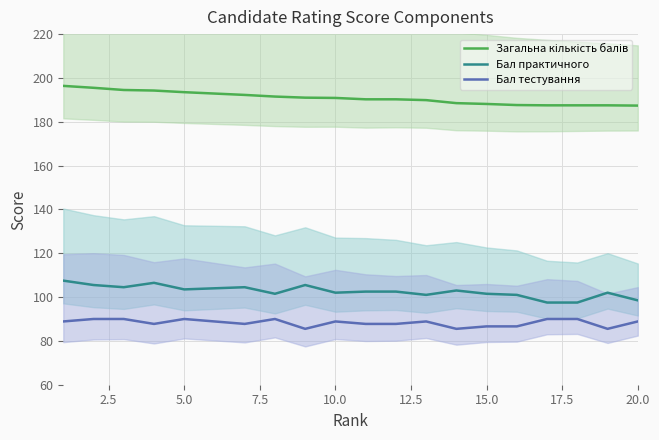

What is the minimum value for Бал тестування?

85.5